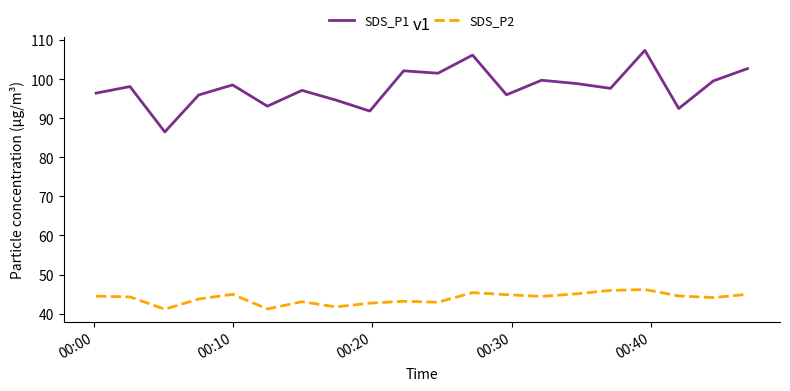

True or false: SDS_P2 and SDS_P1 intersect in this chart.

False